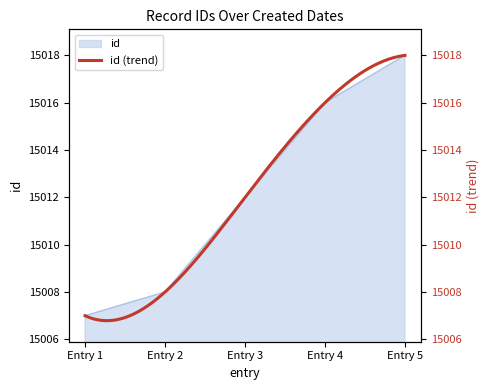

Which category has the highest value in the id series?

Entry 5